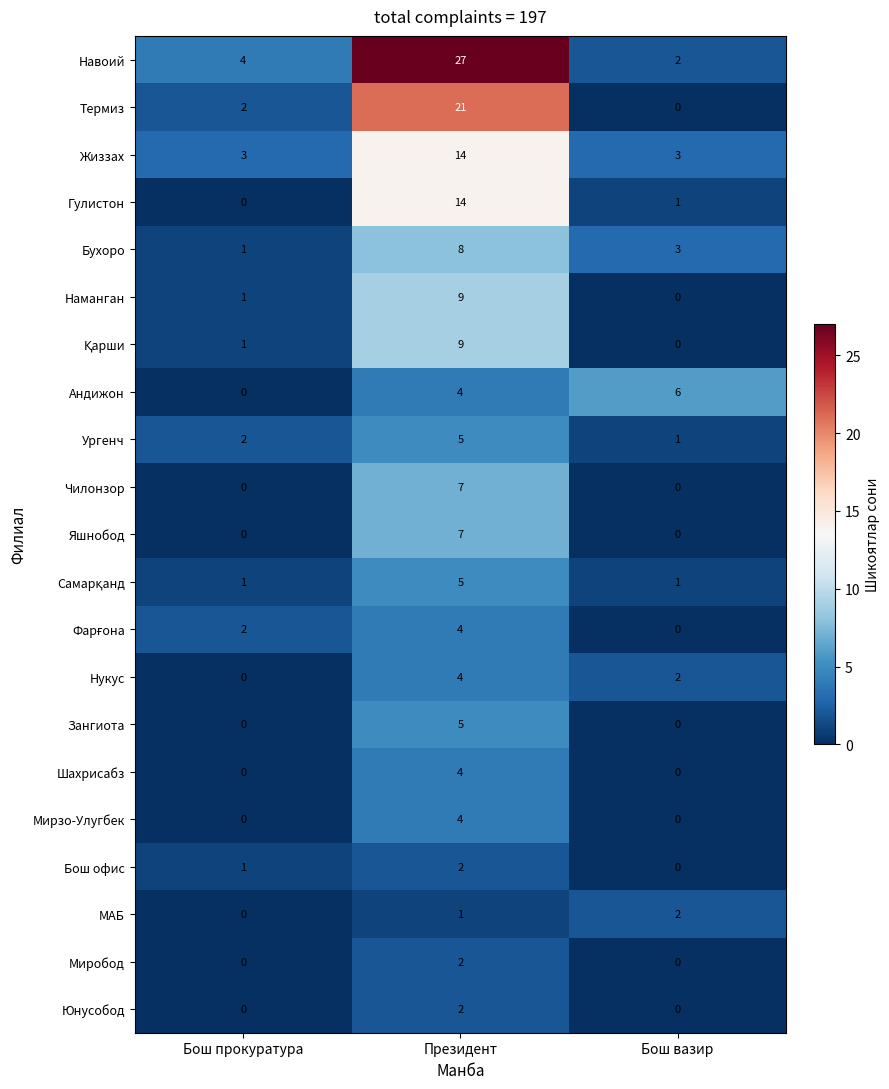

True or false: Бош офис has a value of 1 at Президент.

False